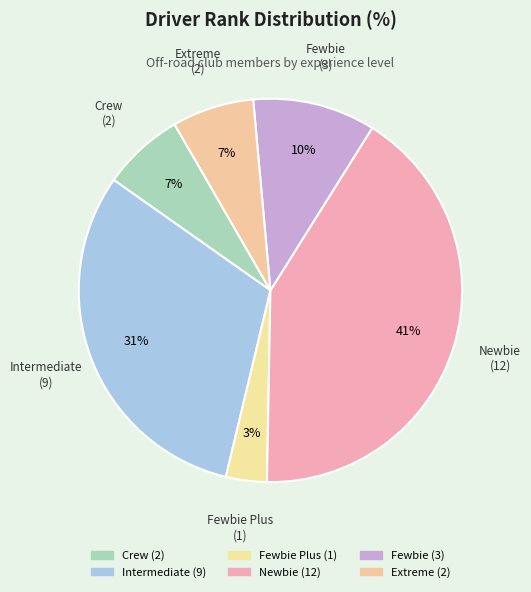

Is there any slice that represents more than half of the pie?

No